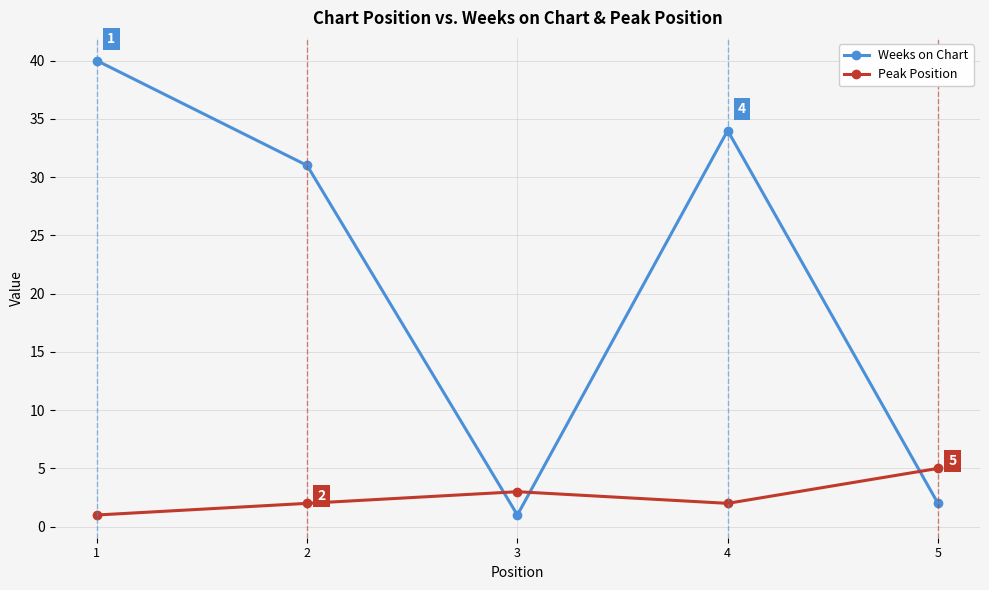

Where does the Weeks on Chart series first go above 31?

1